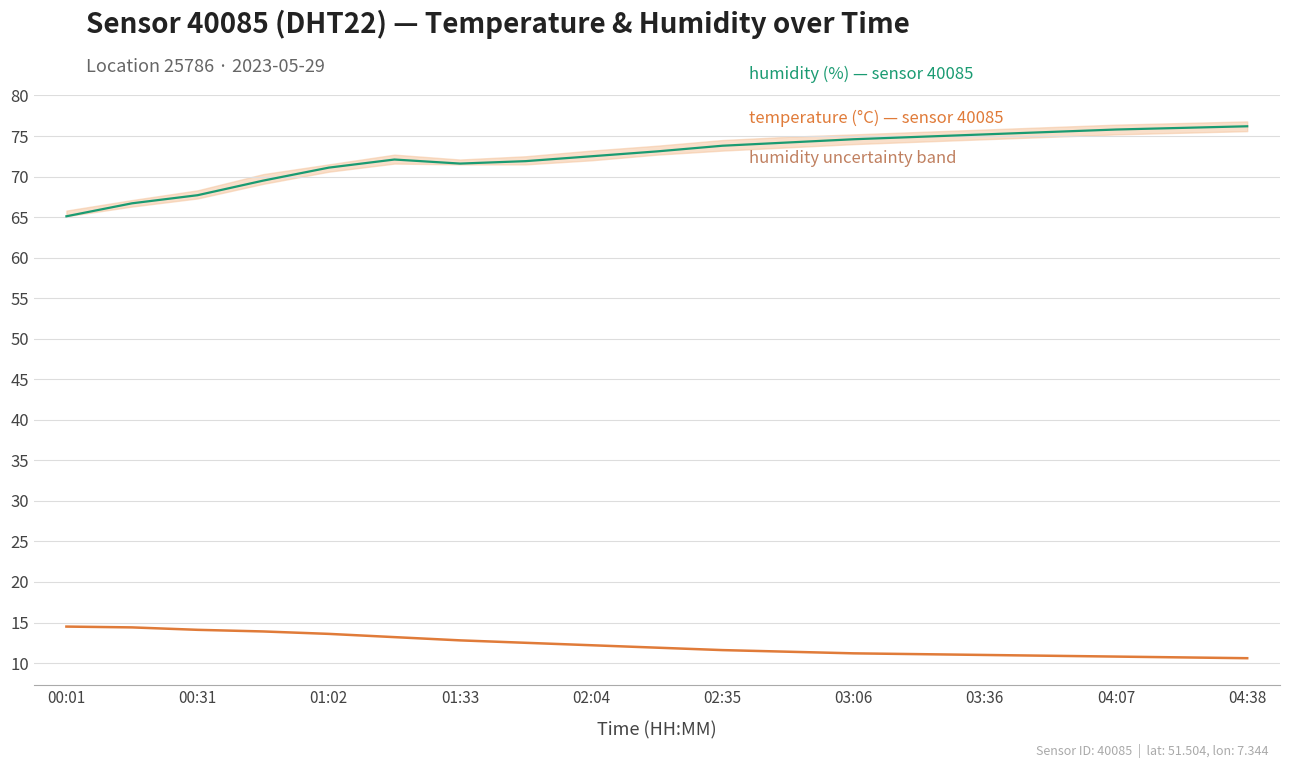

Is the value of humidity at 01:33 greater than the value of temperature at 15?

Yes